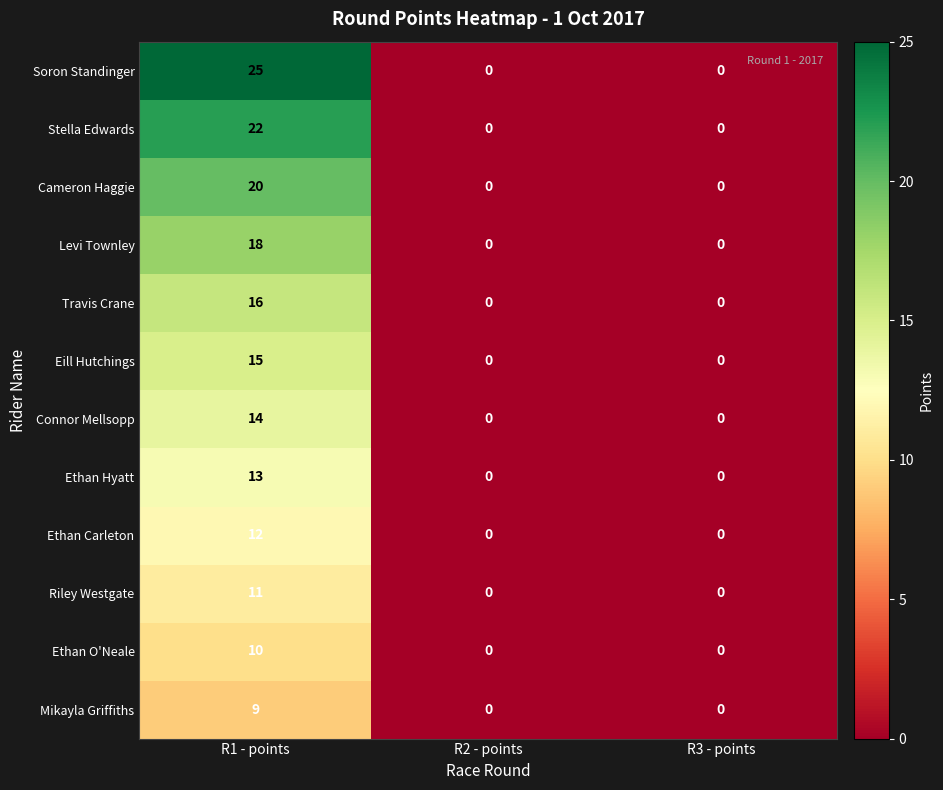

The value of Ethan Carleton at R2 - points is -7. True or false?

False